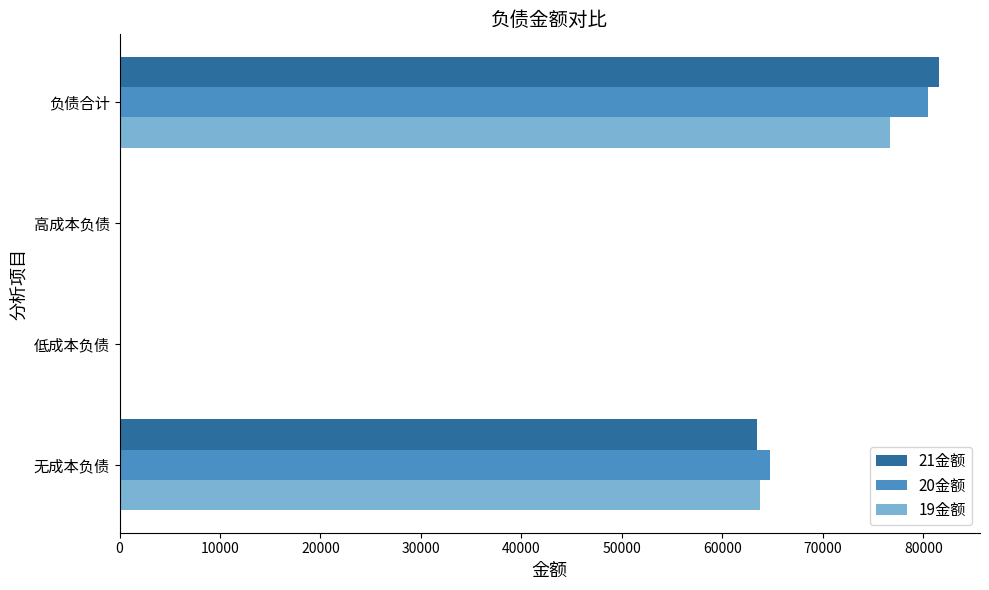

Count the number of data series in this chart.

3